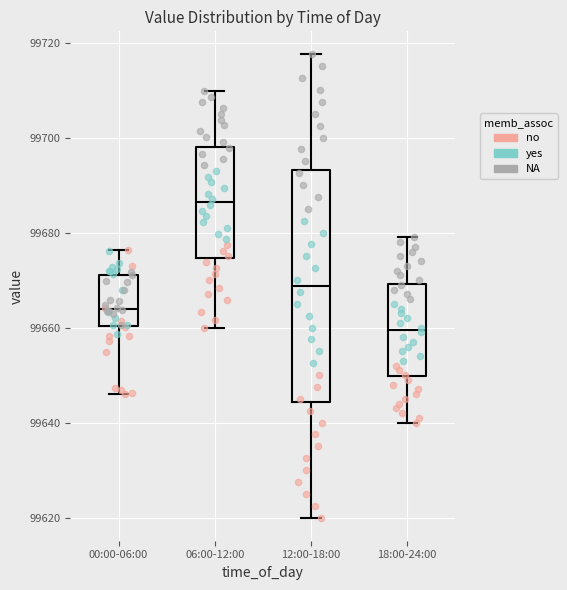

Where does the median line of the box for 00:00-06:00 sit on the y-axis? The values are not printed on the chart, so give them approximately, as read against the axis.

99664